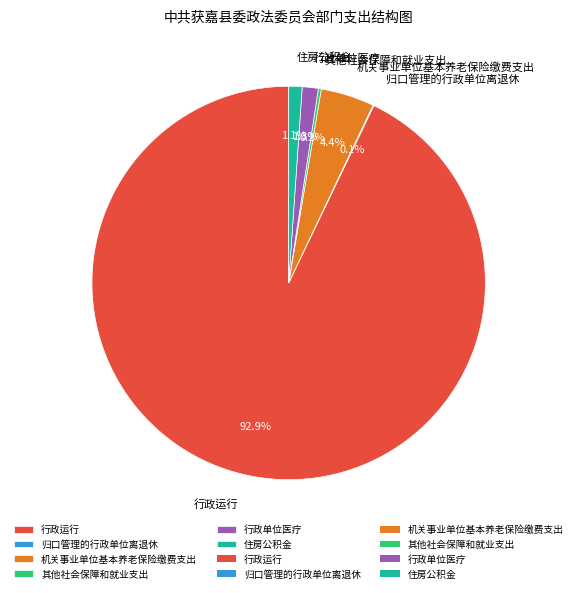

Which slice represents more than half of the pie?

行政运行